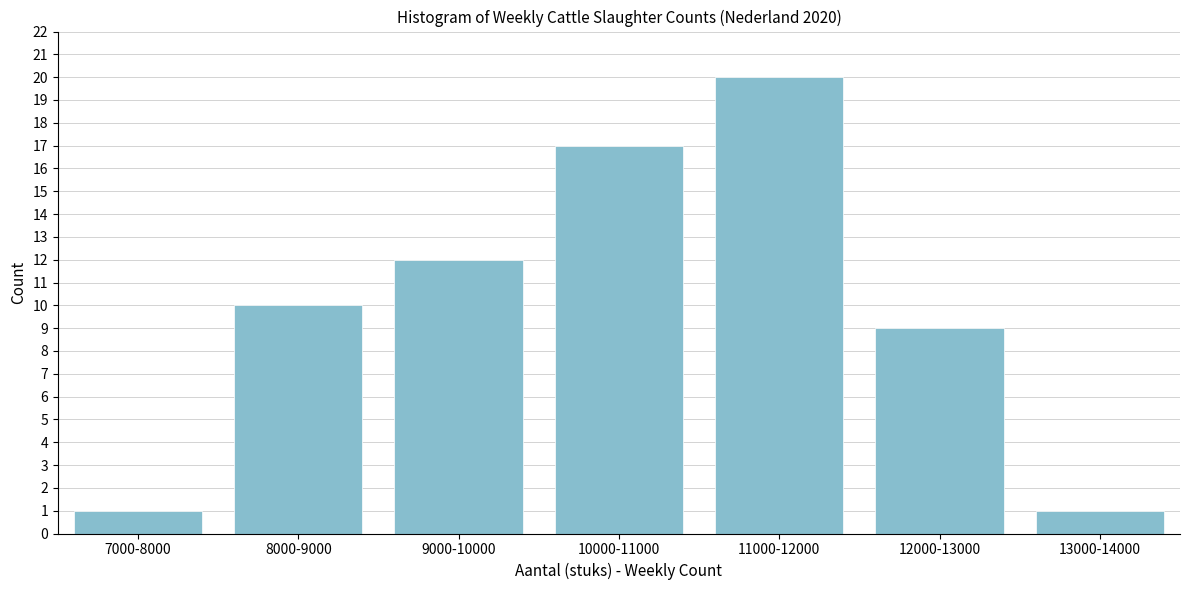

Reading right to left, what are all the values shown in this chart?

13000-14000=1	12000-13000=9	11000-12000=20	10000-11000=17	9000-10000=12	8000-9000=10	7000-8000=1